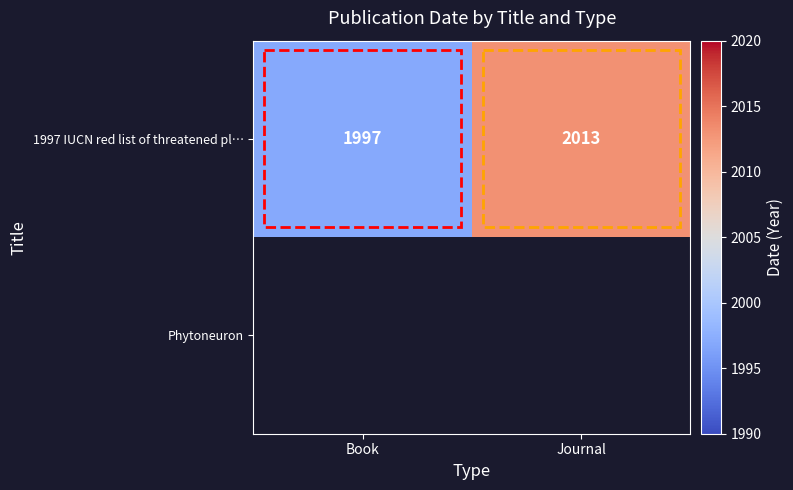

What is the lowest value of the 1997 IUCN red list of threatened pl… series?

1997